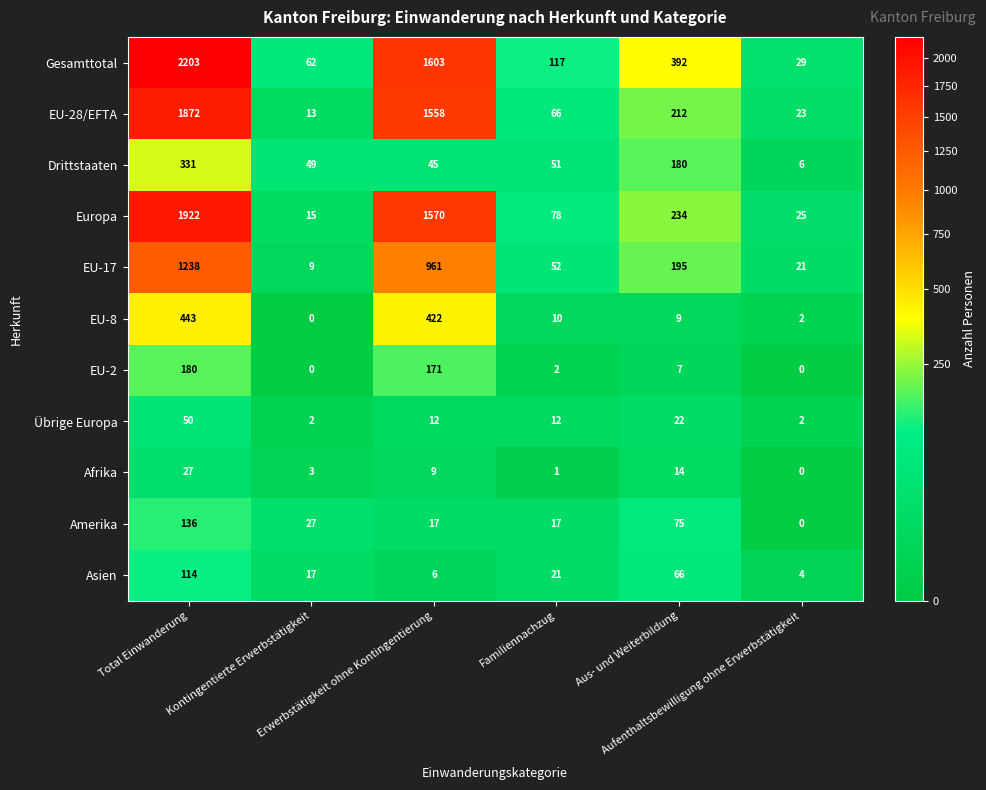

What is the highest value of the EU-8 series?

443